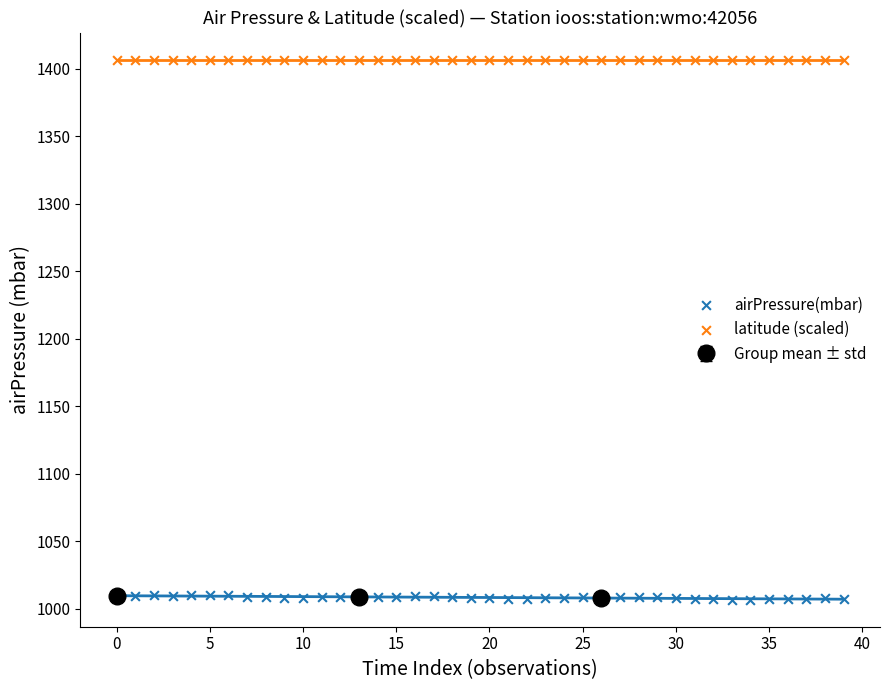

Which series contains the highest Y value?

latitude (scaled)